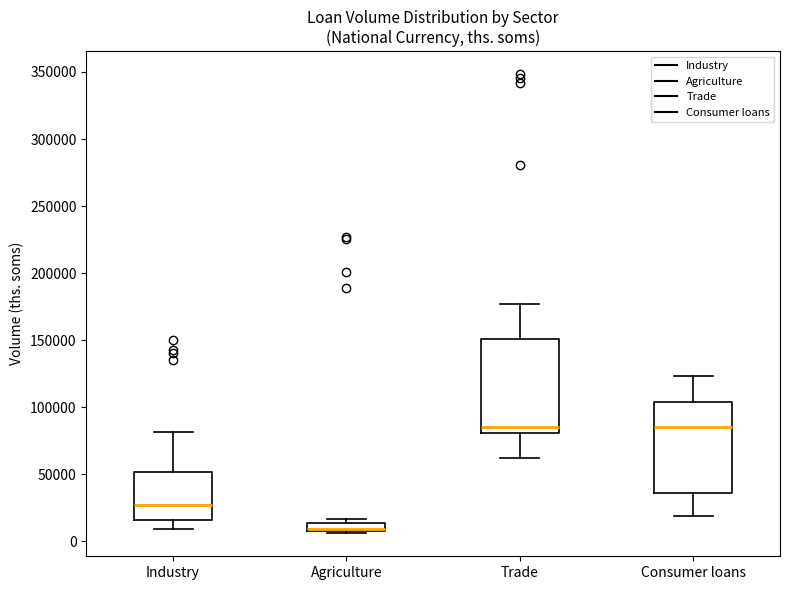

Where is the upper edge of the box for Consumer loans on the y-axis? The values are not printed on the chart, so give them approximately, as read against the axis.

105000